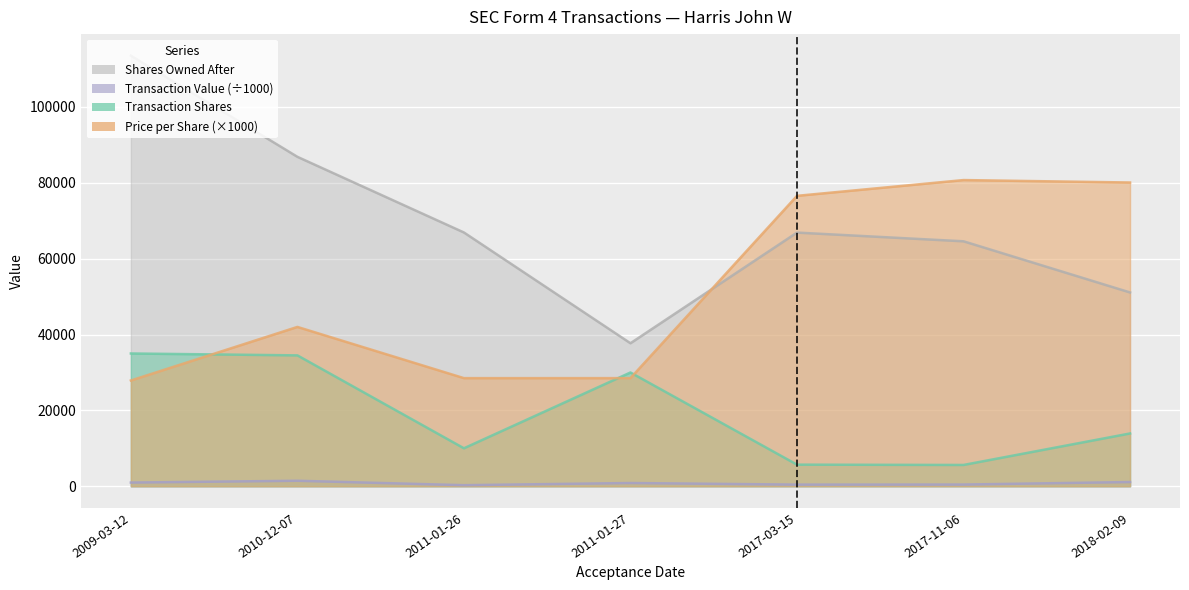

At 2011-01-27, list the series in order from smallest to largest.

transactionValue, transactionPricePerShare, transactionShares, sharesOwnedFollowingTransaction